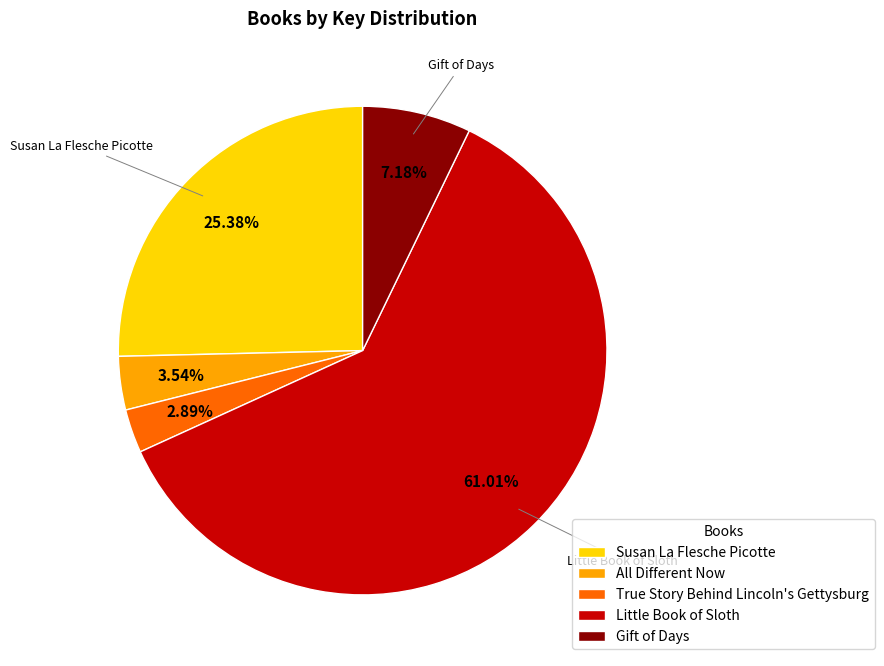

Rank the categories by value from lowest to highest.

True Story Behind Lincoln's Gettysburg, All Different Now, Gift of Days, Susan La Flesche Picotte, Little Book of Sloth